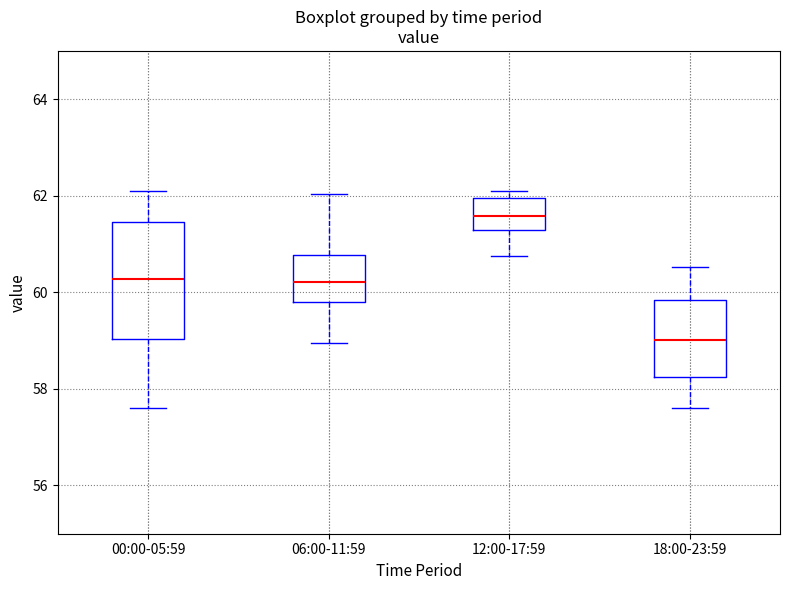

Where is the lower edge of the box for 06:00-11:59 on the y-axis? The values are not printed on the chart, so give them approximately, as read against the axis.

59.8